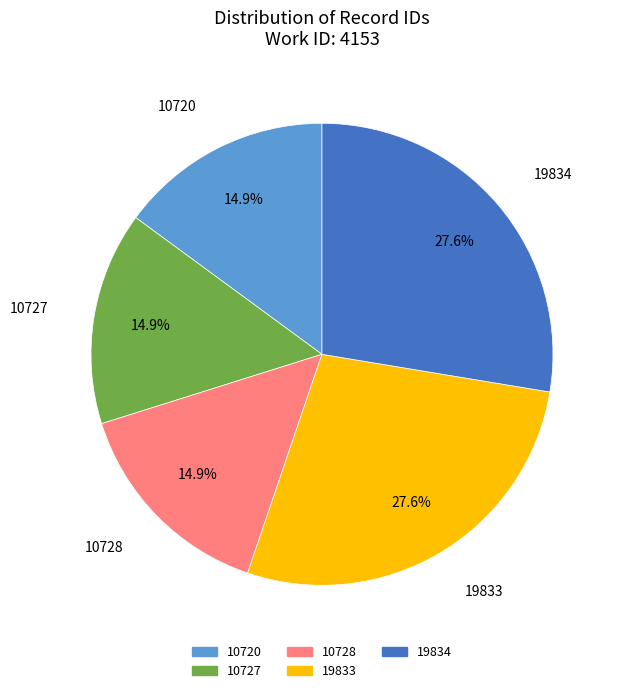

Between 10720 and 19834, which is larger?

19834